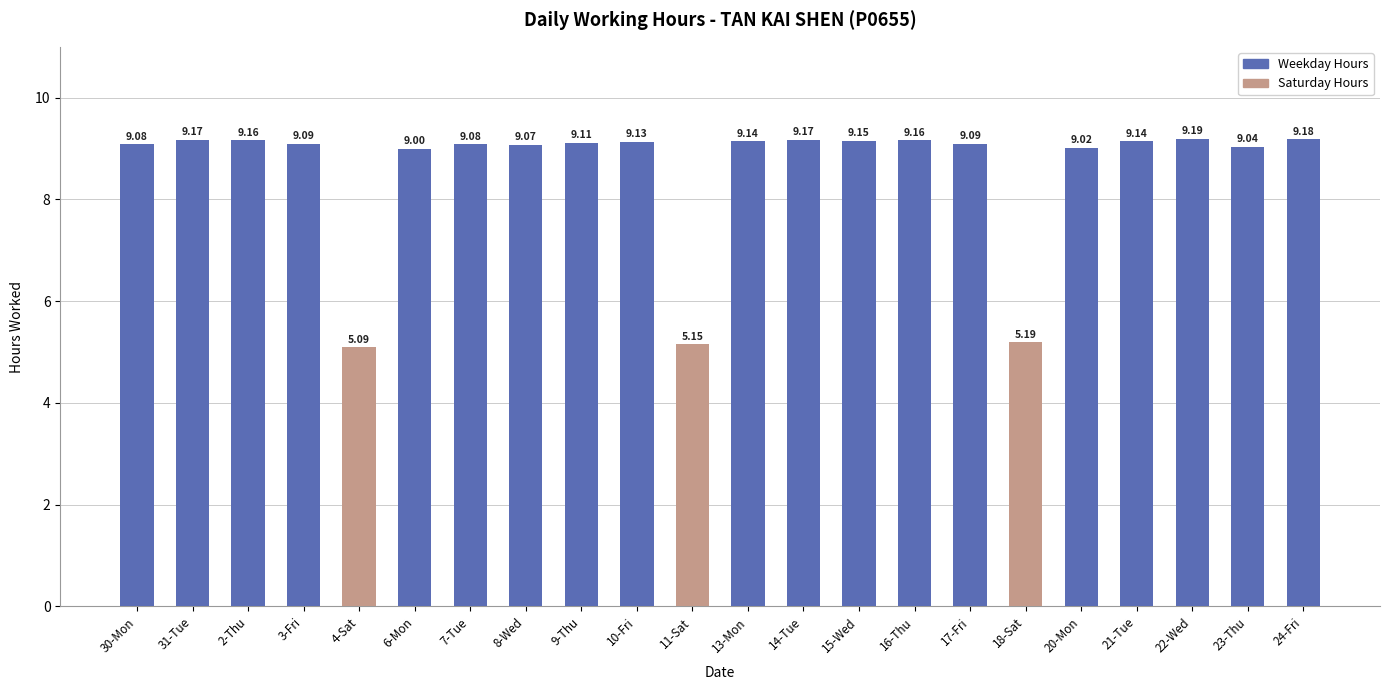

What position from the left is 31-Tue?

2